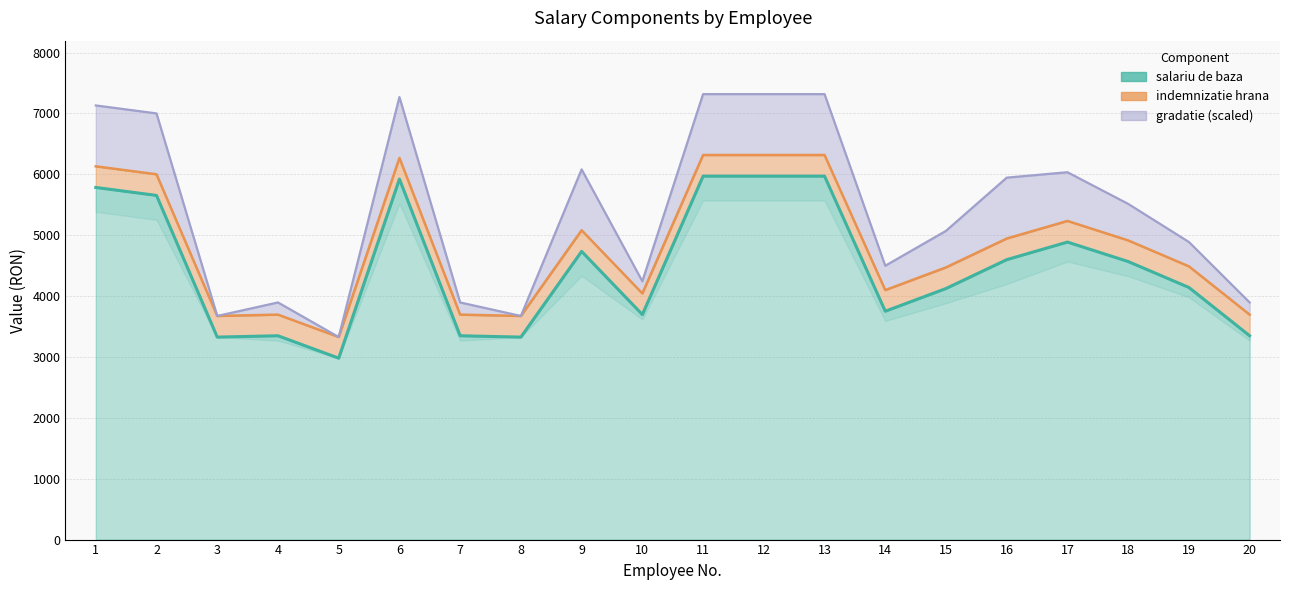

How many data points in salariu de baza are above 4567?

9